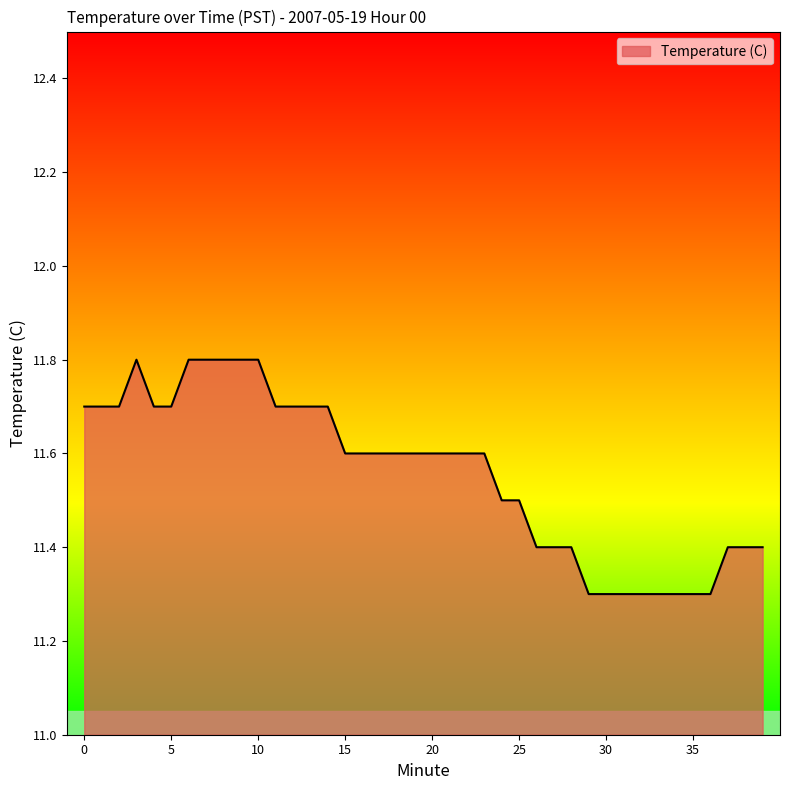

What is the sum of all values?

462.3